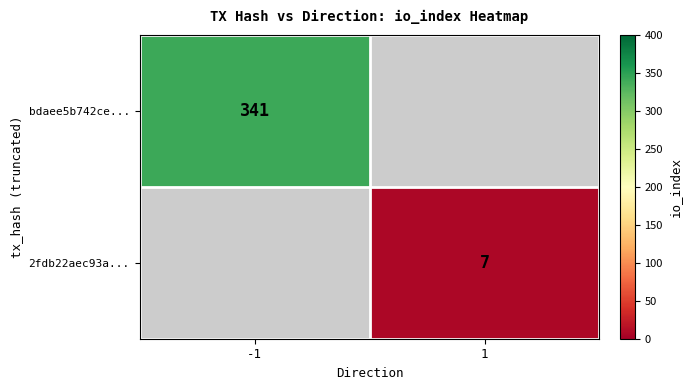

The 2fdb22aec93a... series shows 9.8 at 1. True or false?

False